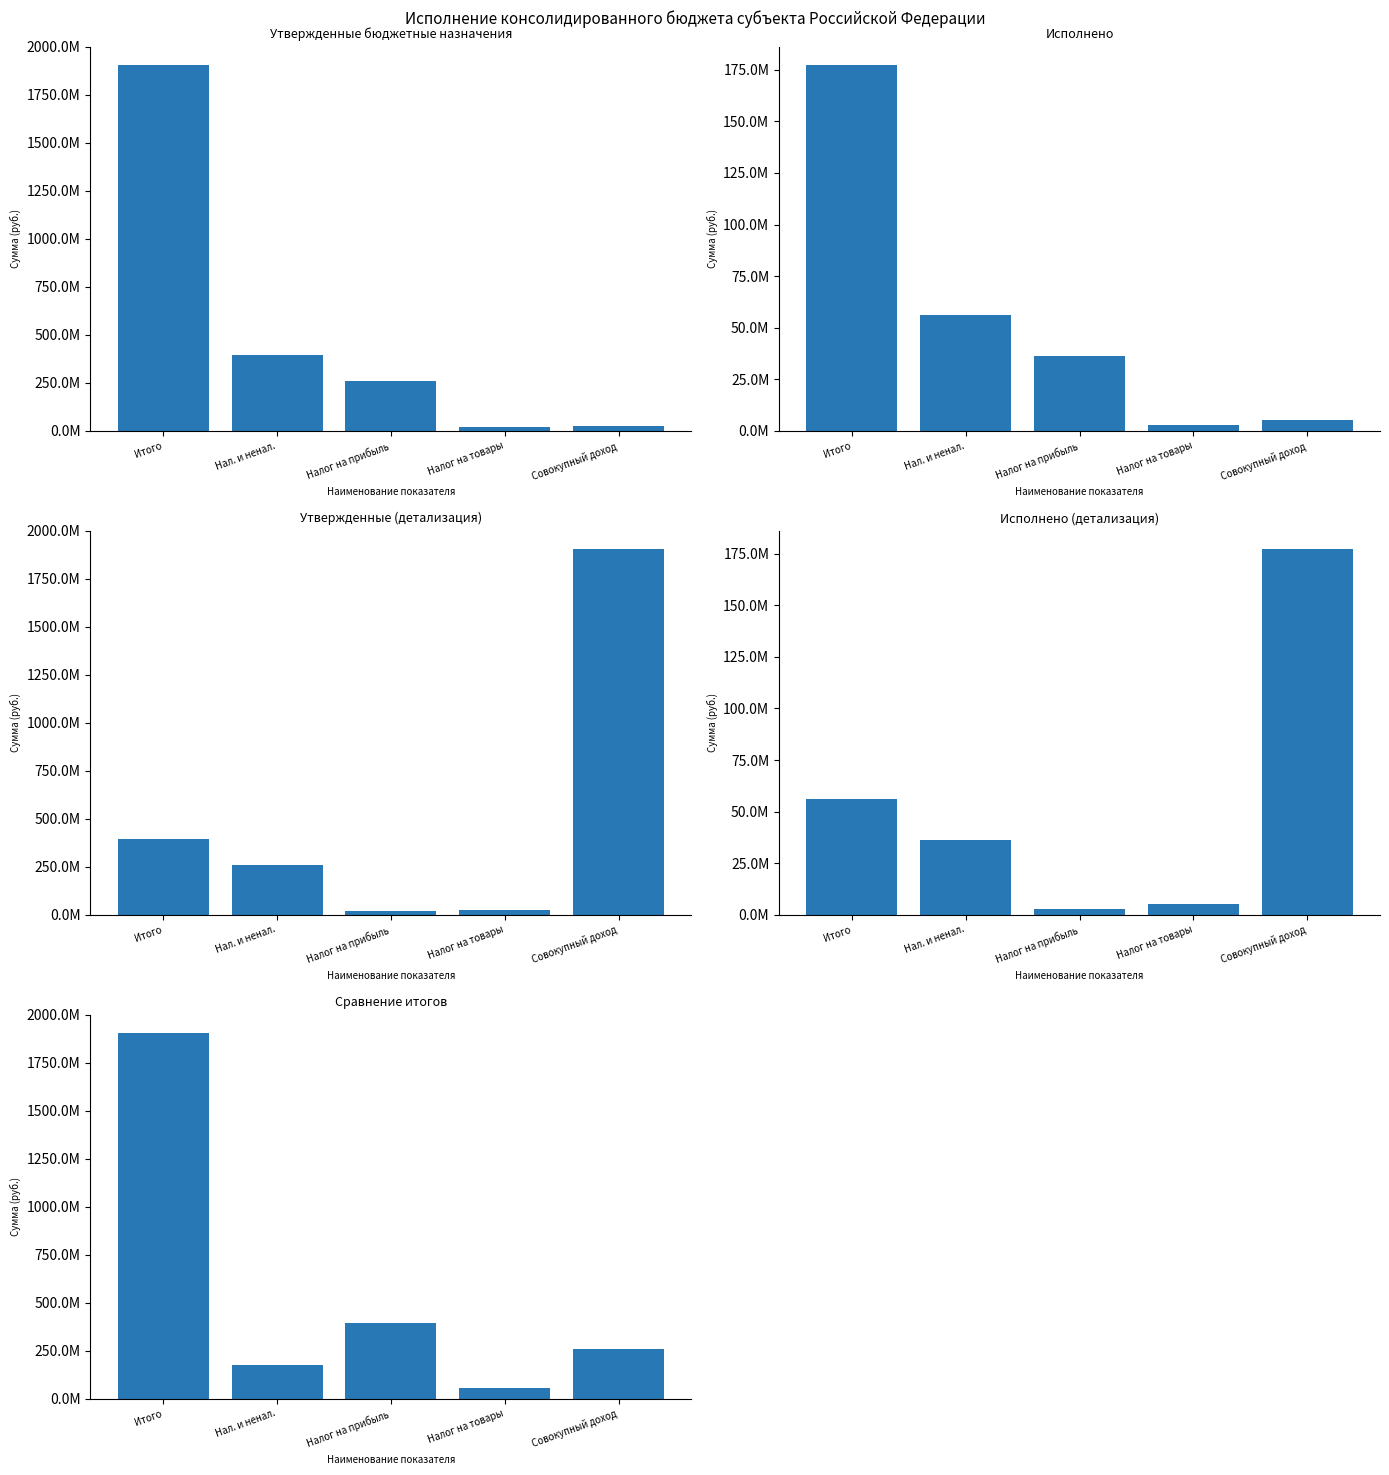

What is the difference between the maximum and second lowest values in the Исполнено (детализация) series?

172331438.3